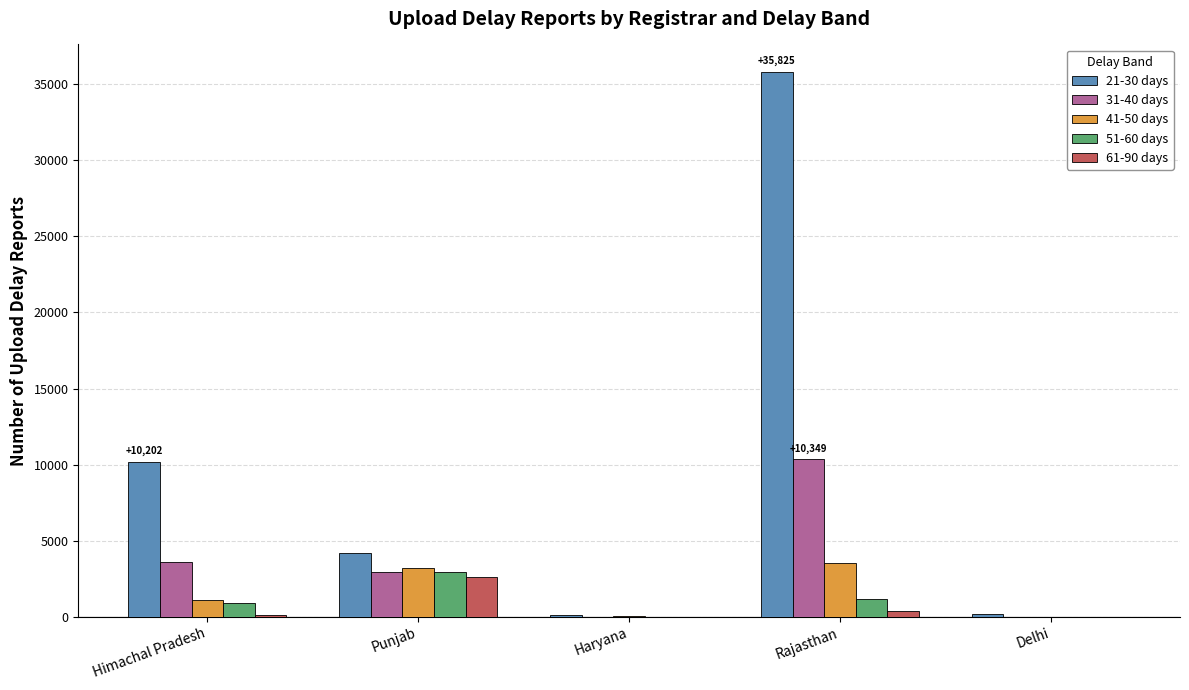

How many groups of bars are there?

5